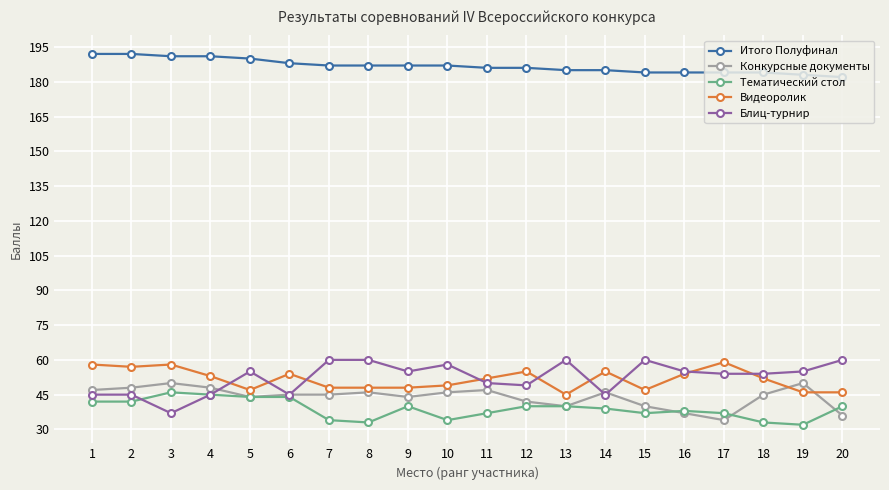

What are all the series names shown in the legend?

Итого Полуфинал, Конкурсные документы, Тематический стол, Видеоролик, Блиц-турнир